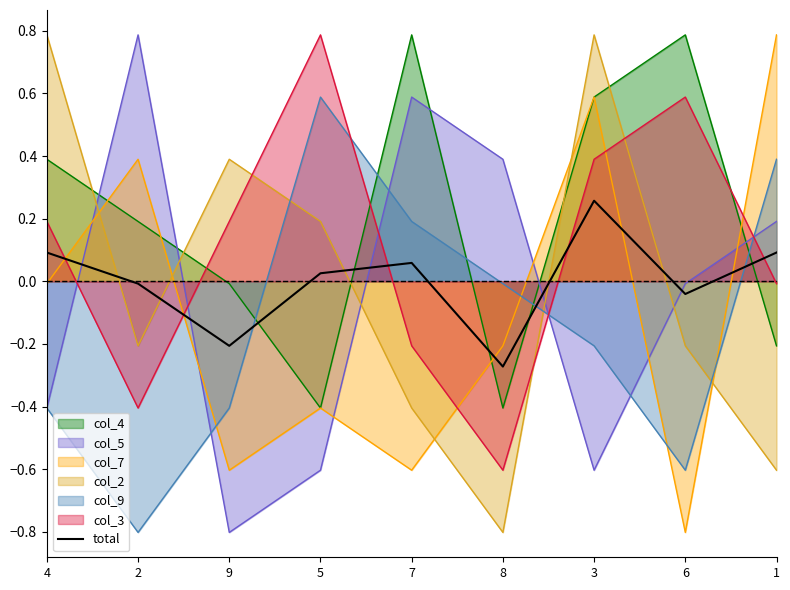

What is the label of the 7th point from the left?

3